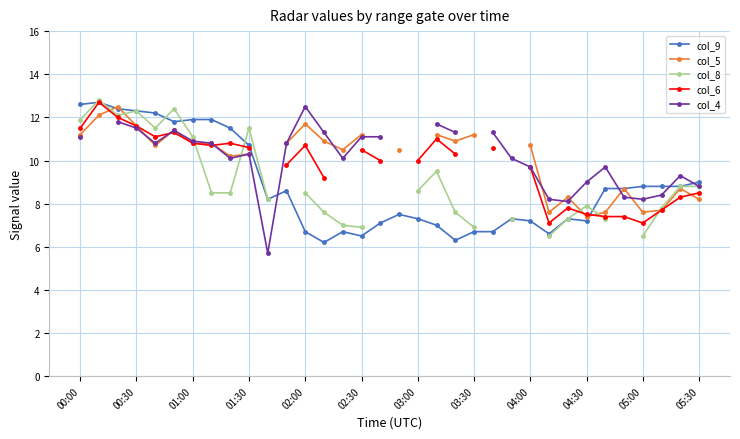

True or false: col_9 has more than 2 points higher than both neighbors.

True